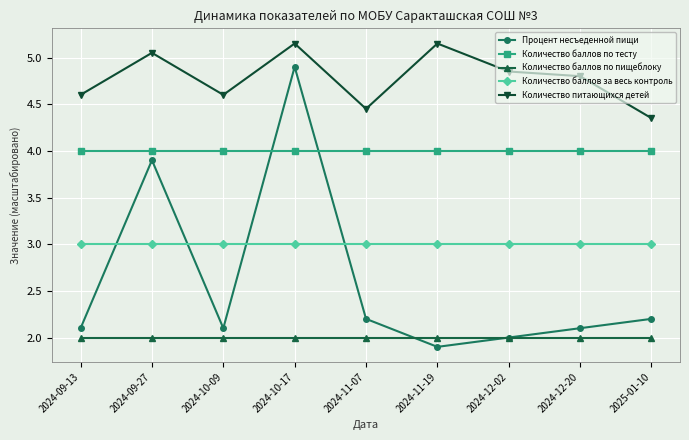

The value of Количество баллов за весь контроль at 2024-09-27 is 0.9. True or false?

False